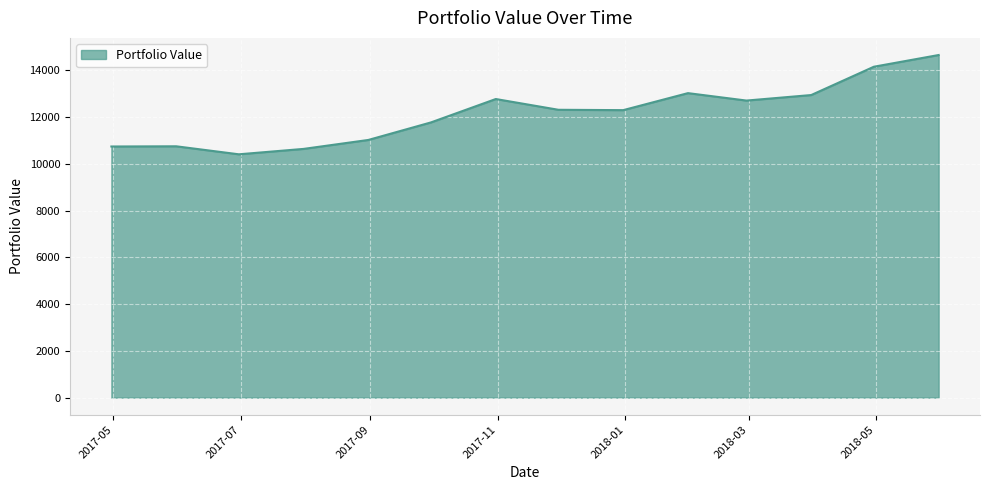

What is the minimum value shown in the chart?

10405.8